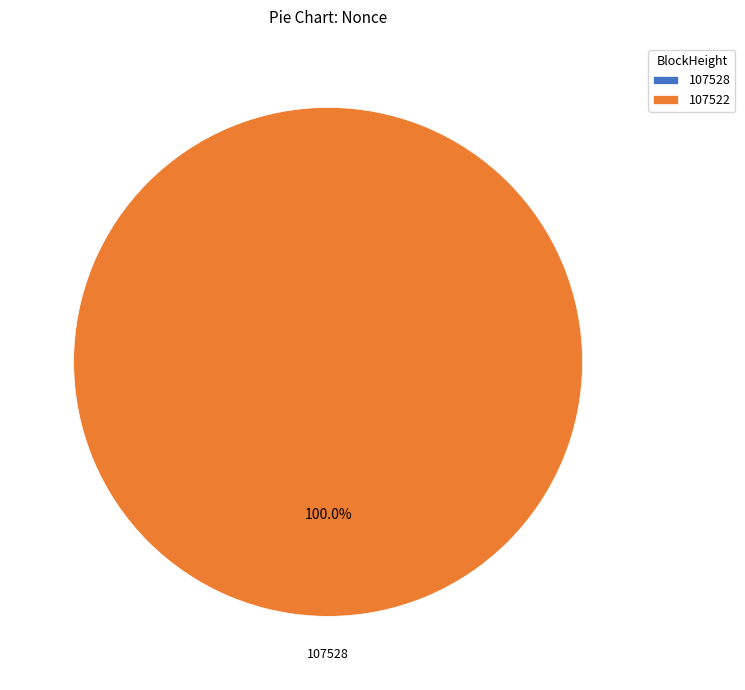

Do 107528 and 107522 together represent more than half of the pie?

Yes